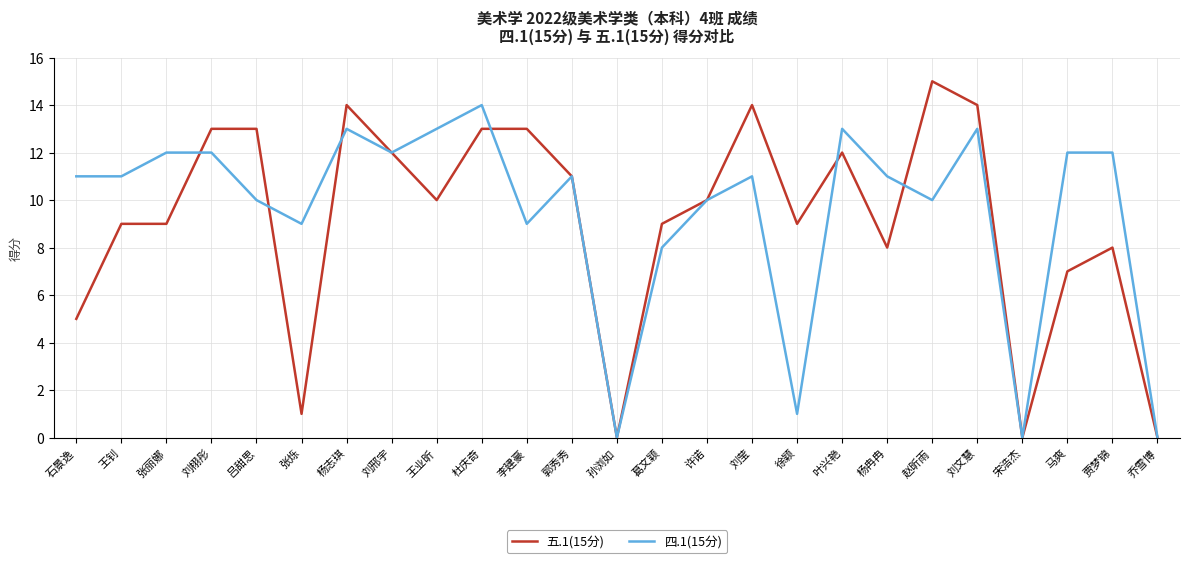

What is the difference between the highest and lowest values at 张丽娜?

3